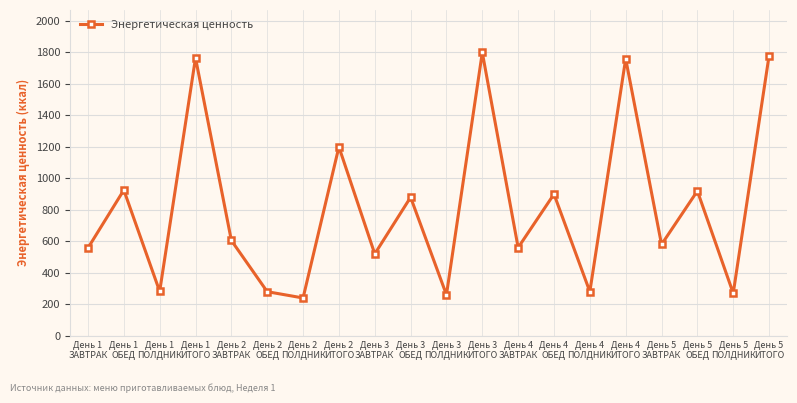

At which category does the data reach its first local valley?

День 1
ПОЛДНИК